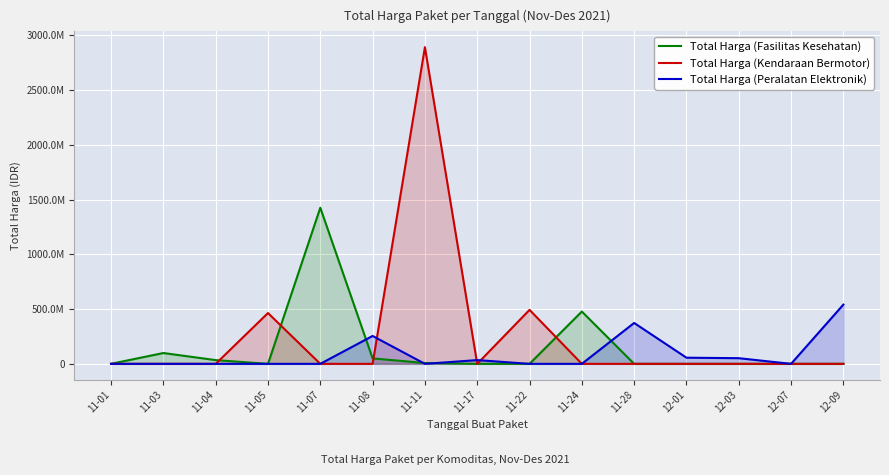

Is it true that Total Harga (Peralatan Elektronik) equals 0 at 11-03?

True